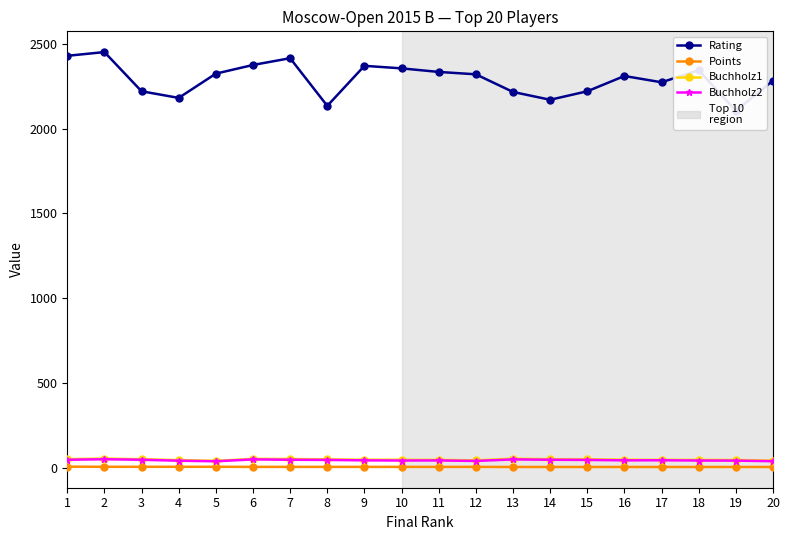

True or false: Buchholz1 and Buchholz2 cross at least once.

False